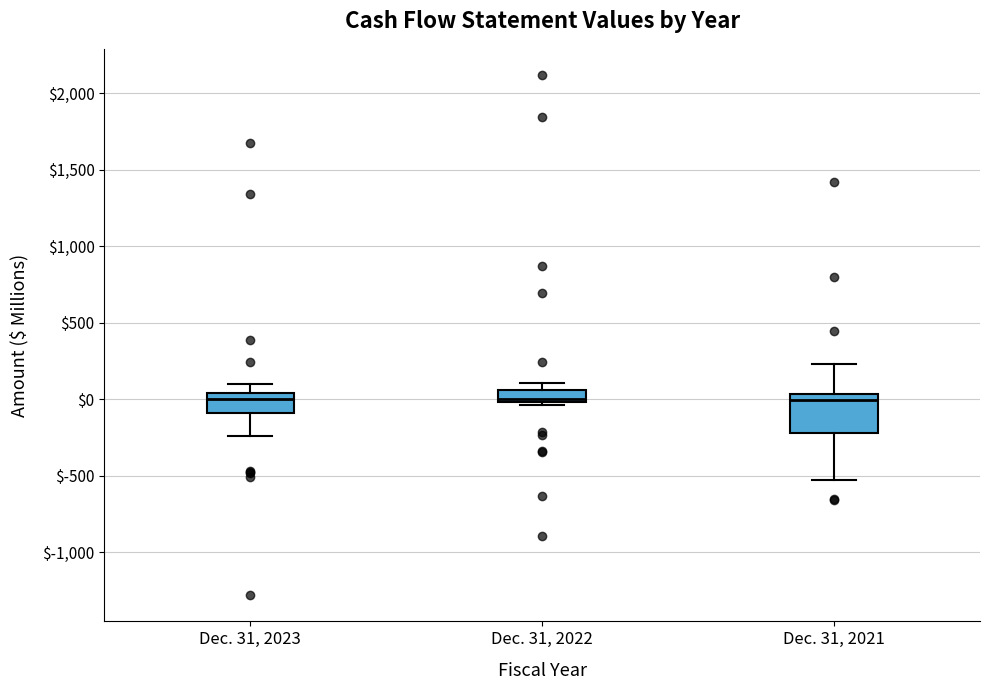

Reading left to right, read every box against the y-axis: the position of its median line, the range the box covers, and the ends of its whiskers. The values are not printed on the chart, so give them approximately, as read against the axis.

Dec. 31, 2023: median 0, box -100 to 50, whiskers -250 to 100
Dec. 31, 2022: median 0 (just above the box's lower edge), box 0 to 50, whiskers -50 to 100
Dec. 31, 2021: median 0, box -200 to 50, whiskers -550 to 250